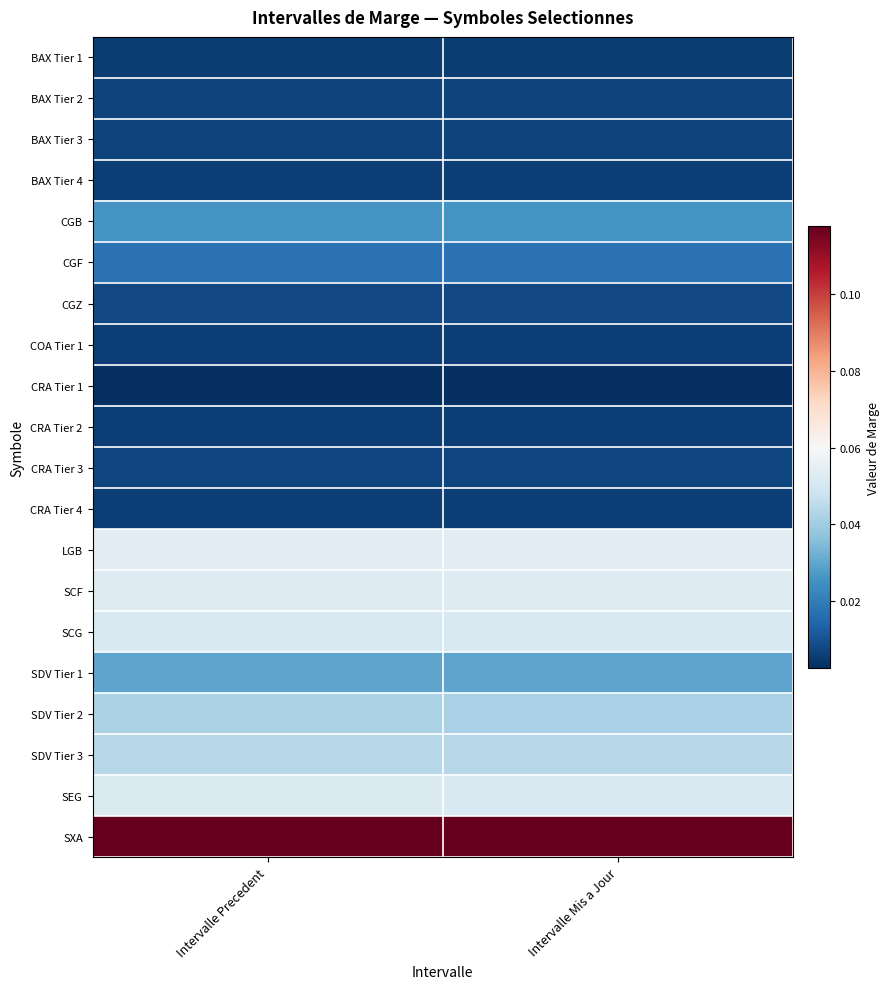

Which label corresponds to the largest value in the chart?

Intervalle Mis a Jour